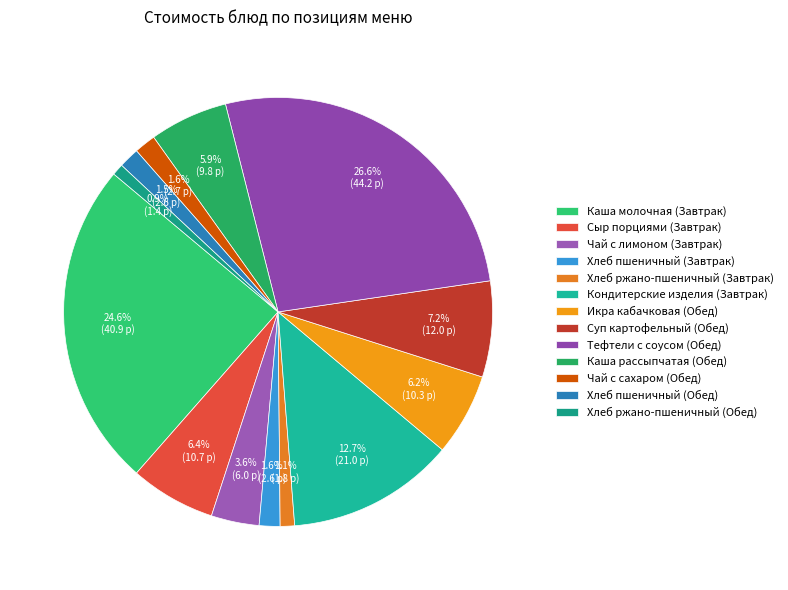

How many segments does this pie chart have?

13